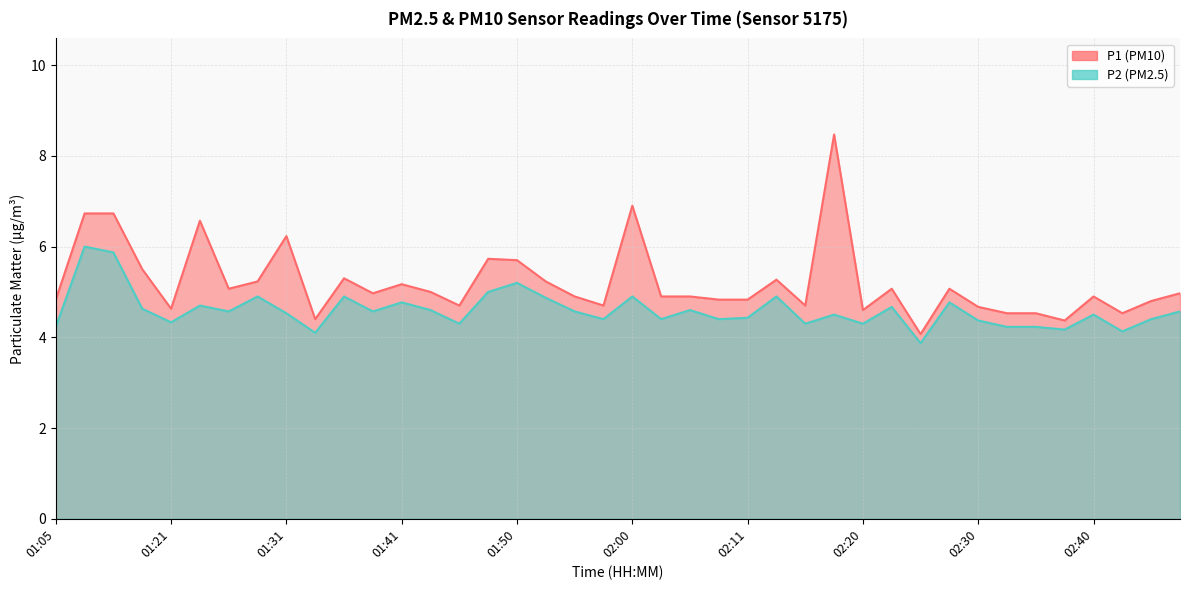

Between 01:33 and 02:38, which series saw the biggest shift?

P2